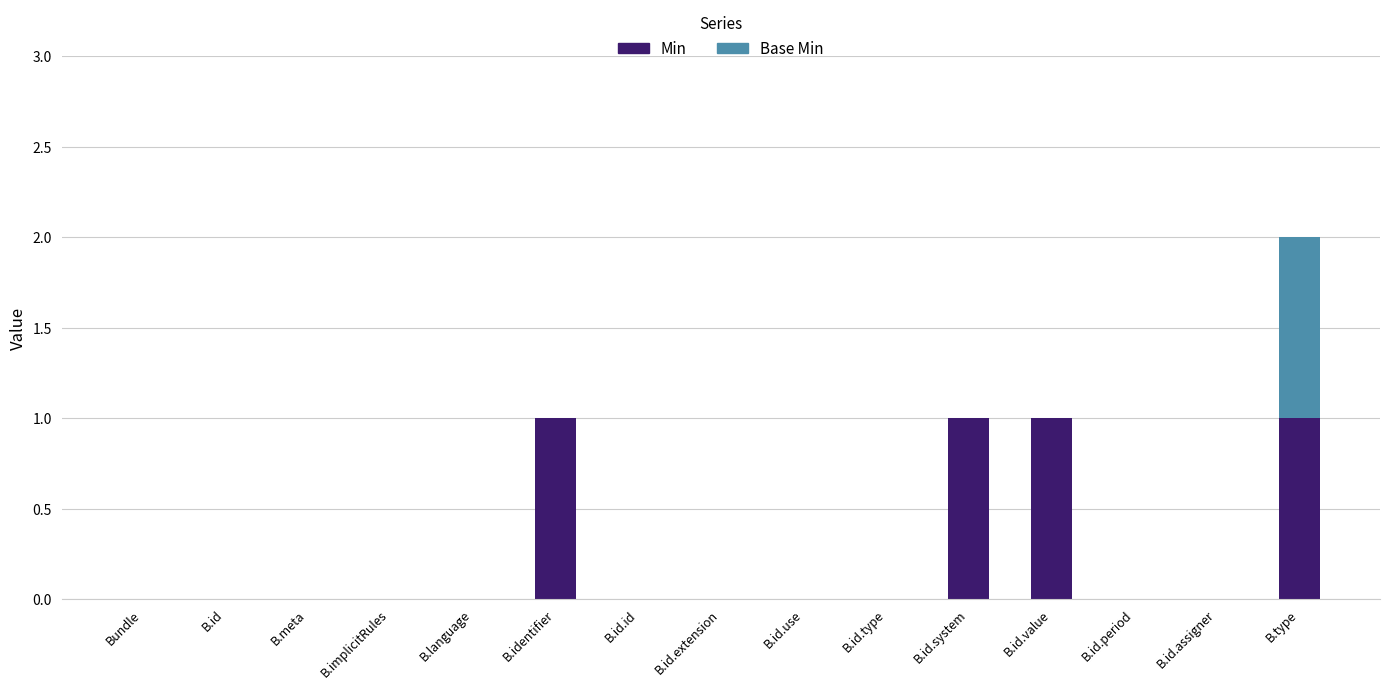

Are the bars grouped side by side (vs. stacked)?

No